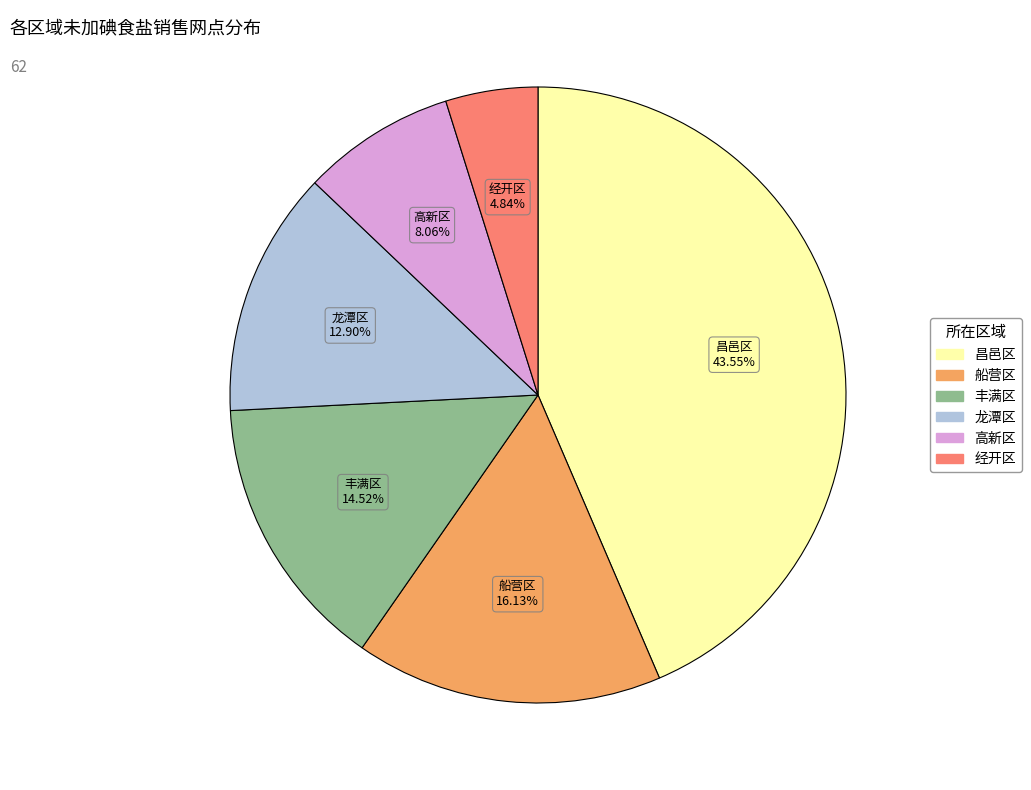

Is there any slice that represents more than half of the pie?

No